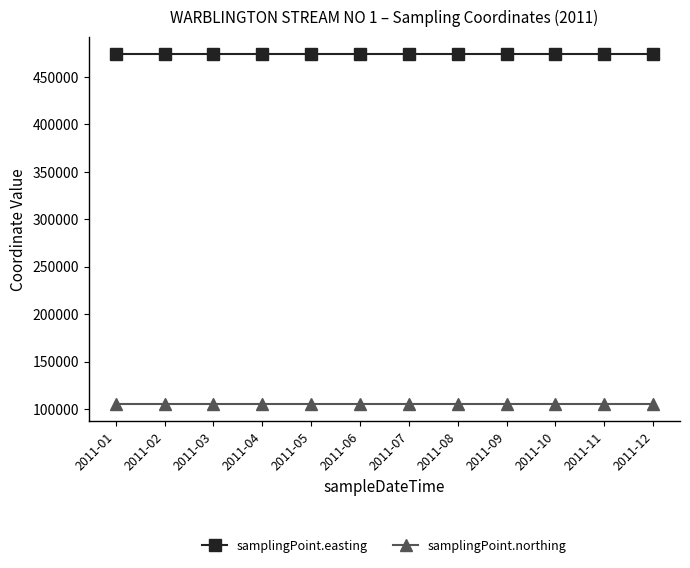

What value does the samplingPoint.easting series have at 2011-04?

473817